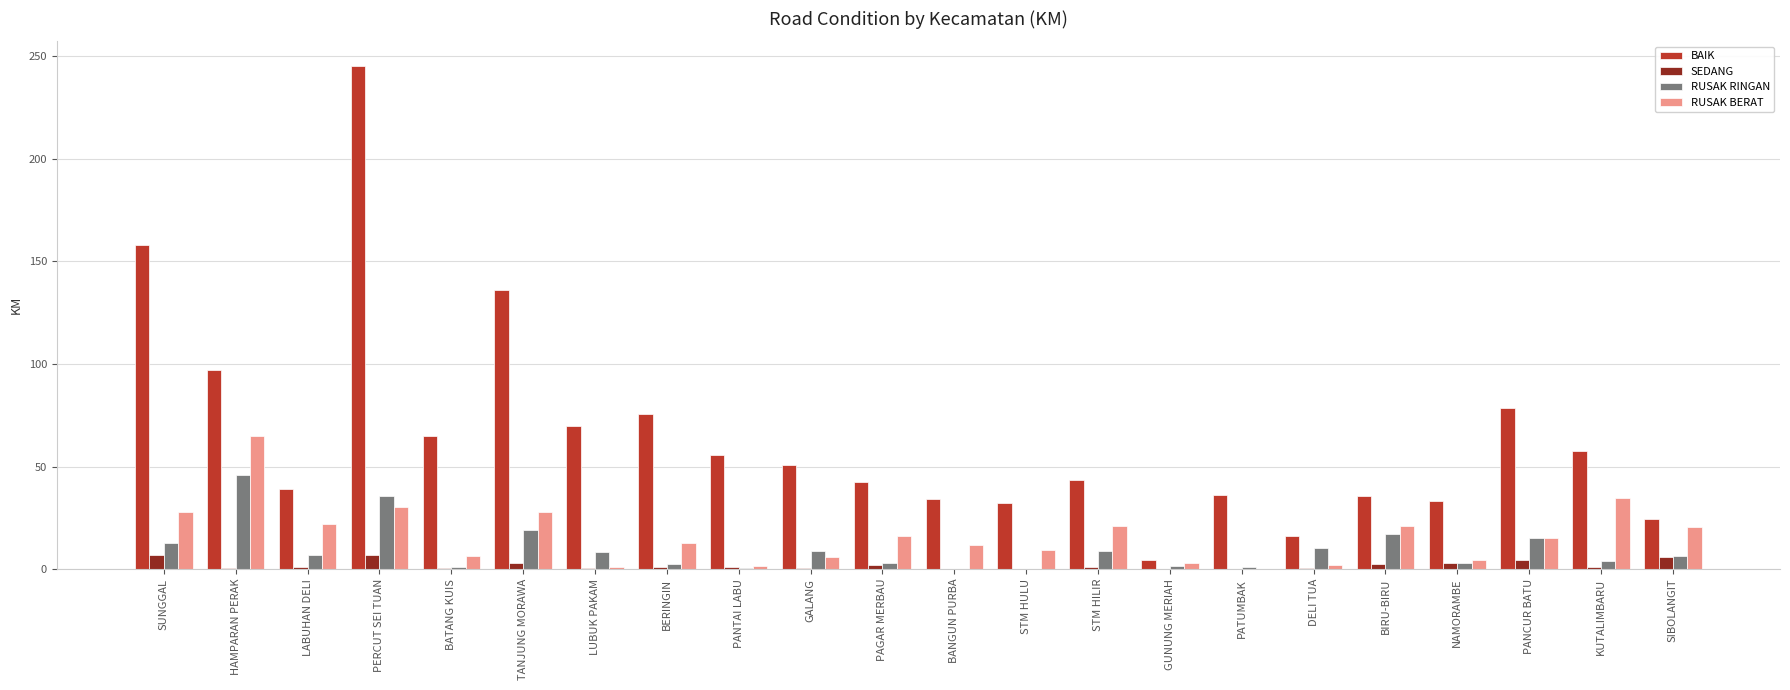

At which category is the sum across all series the highest?

PERCUT SEI TUAN